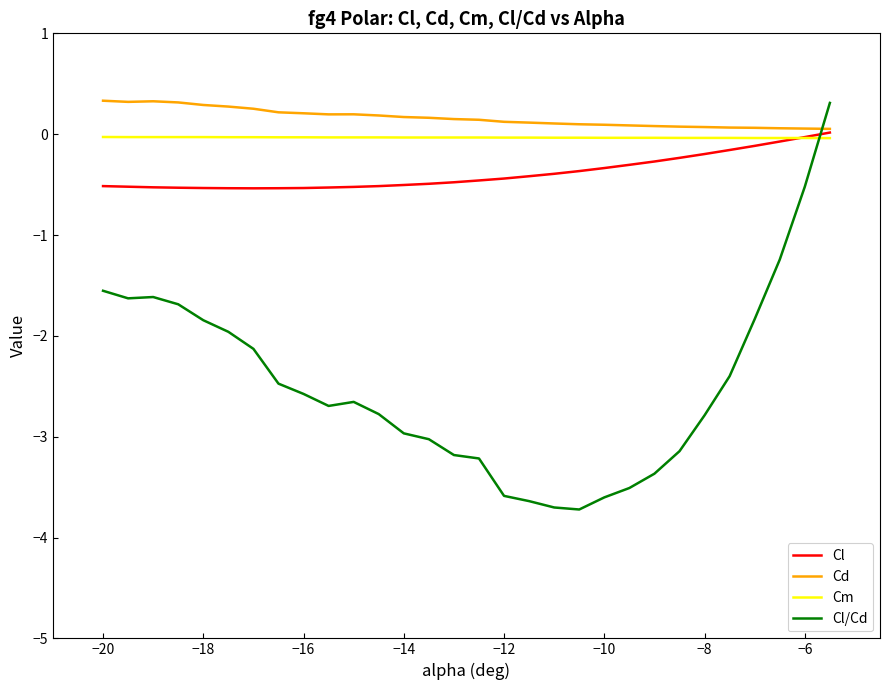

Which series has the largest range (max minus min)?

Cl/Cd